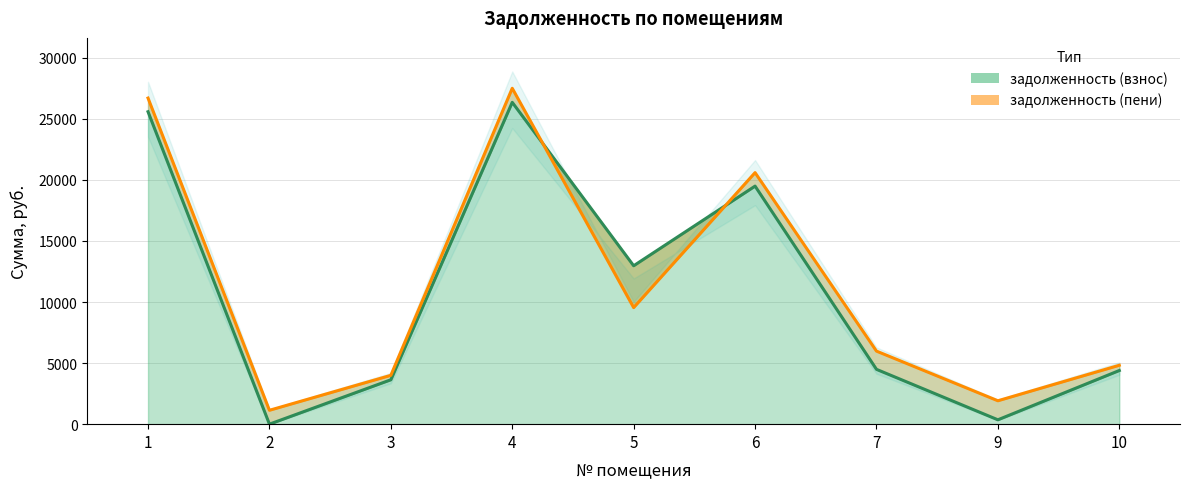

The value at 10 is 6448.9. True or false?

False